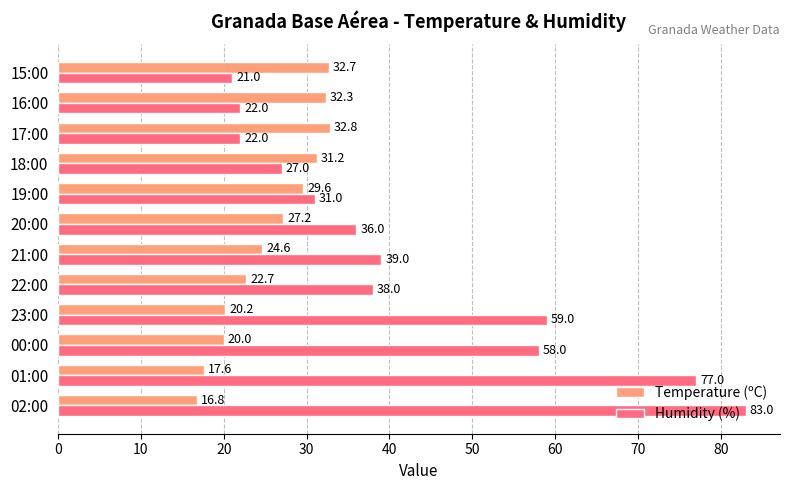

How many data points in Humidity (%) are less than 38?

6